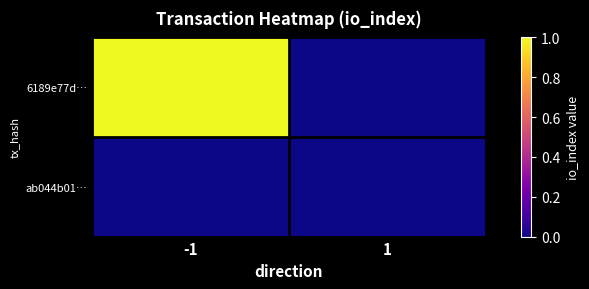

Reading right to left, extract all data points from this chart.

6189e77d…: 1=0	-1=1
ab044b01…: 1=0	-1=0